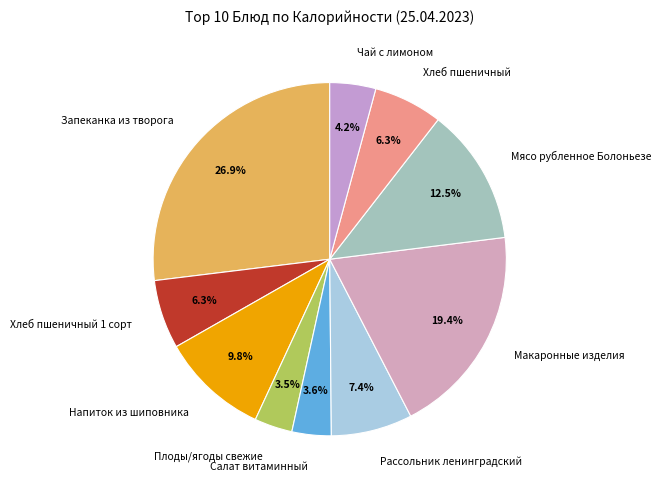

How many slices are in this pie chart?

10